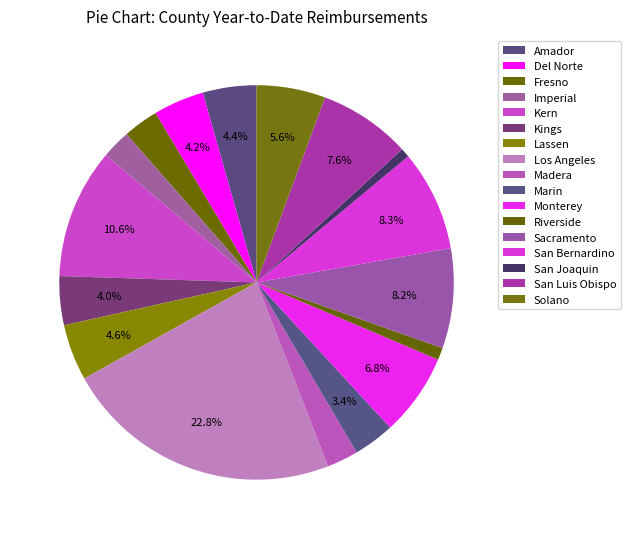

Combined, what portion of the pie is Marin and Solano?

9.0%